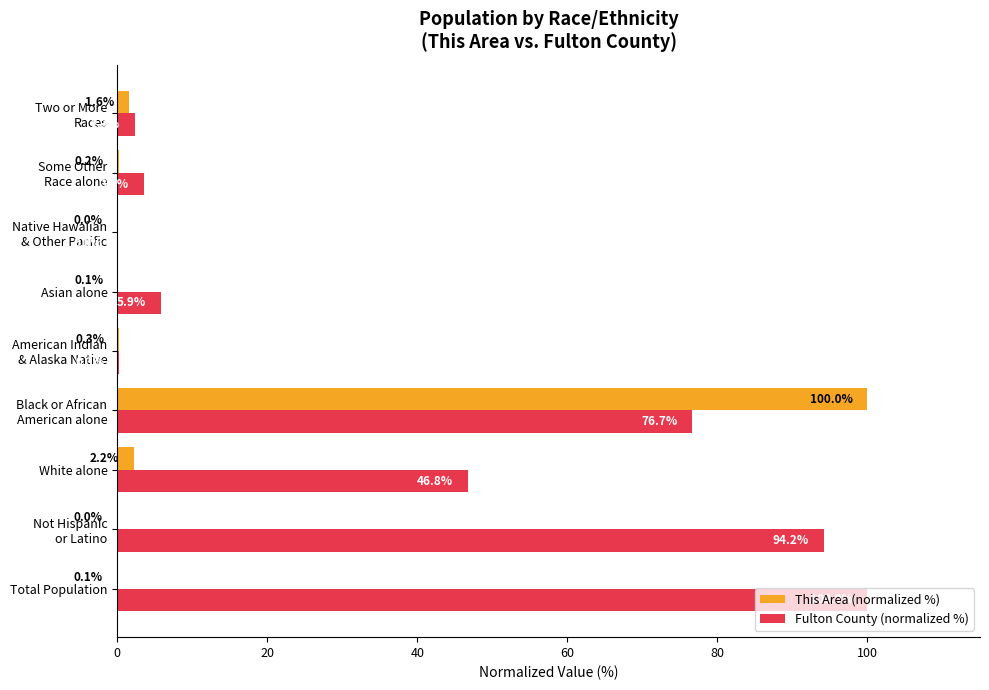

What are all the series names shown in the legend?

This Area (normalized %), Fulton County (normalized %)